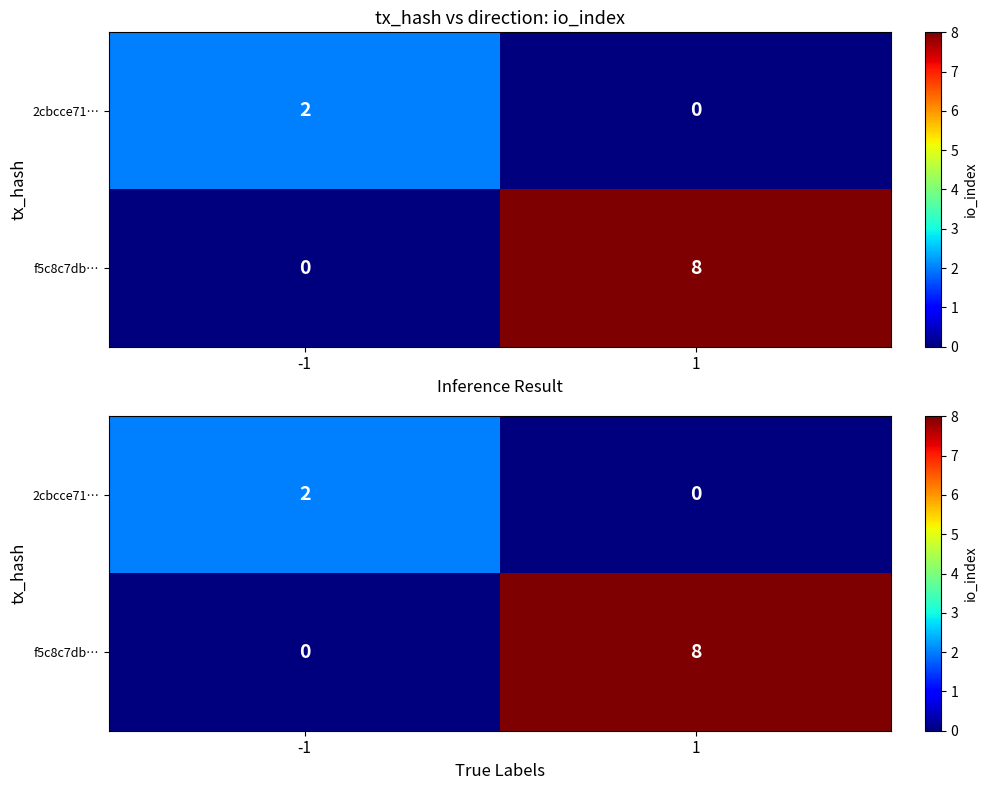

List the series in order of their overall mean, highest first.

f5c8c7db…, 2cbcce71…